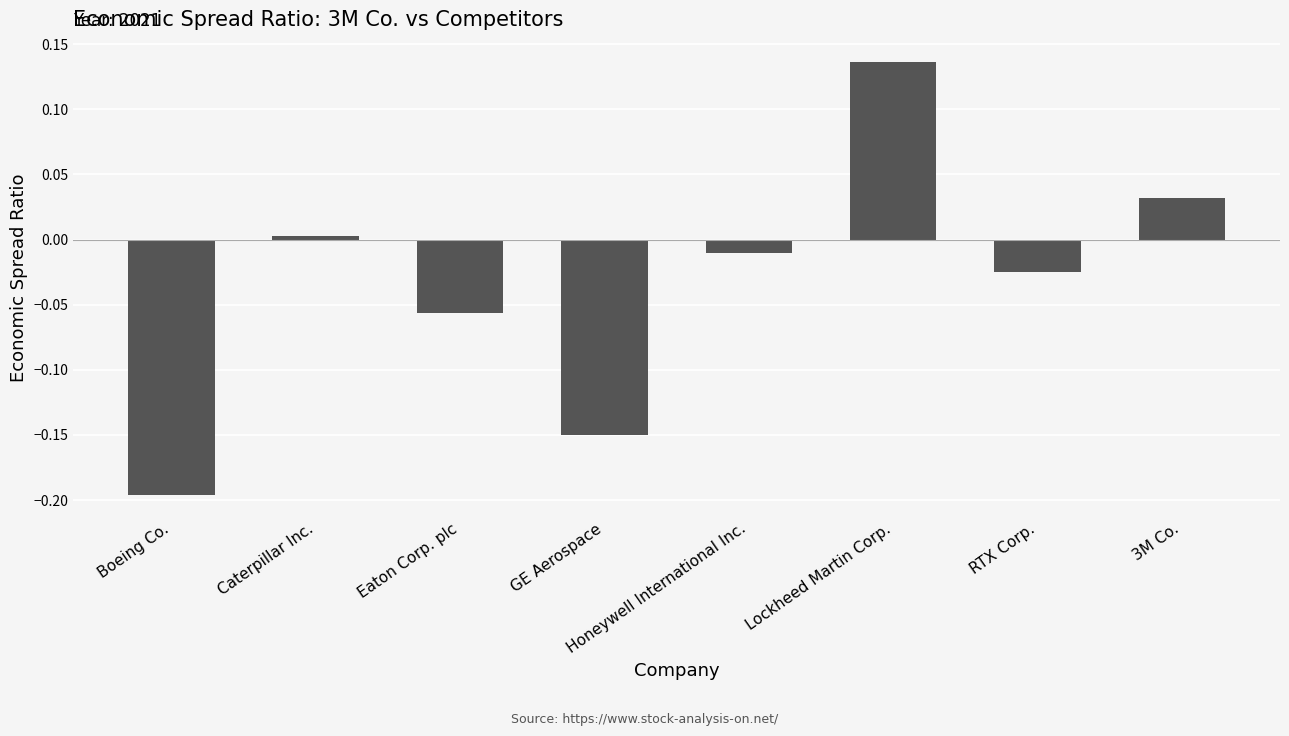

Does the chart contain stacked bars?

No